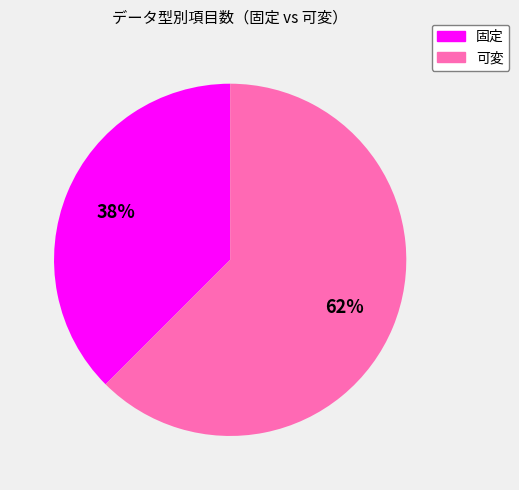

What is the smallest slice in the pie chart?

固定